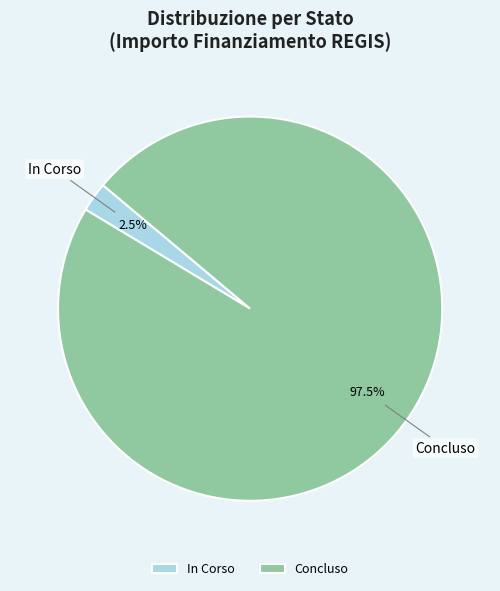

Does any single category account for the majority?

Yes